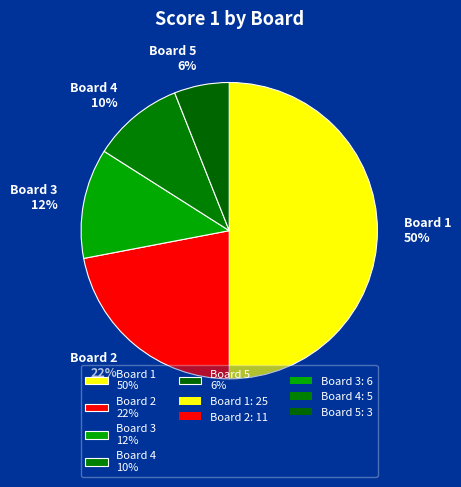

To the nearest percent, what is the combined percentage of Board 1 and Board 4?

60%